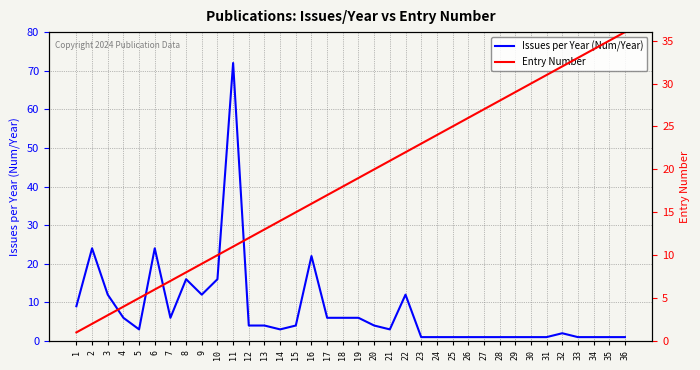

How many data points in Issues per Year (Num/Year) are above 4?

15